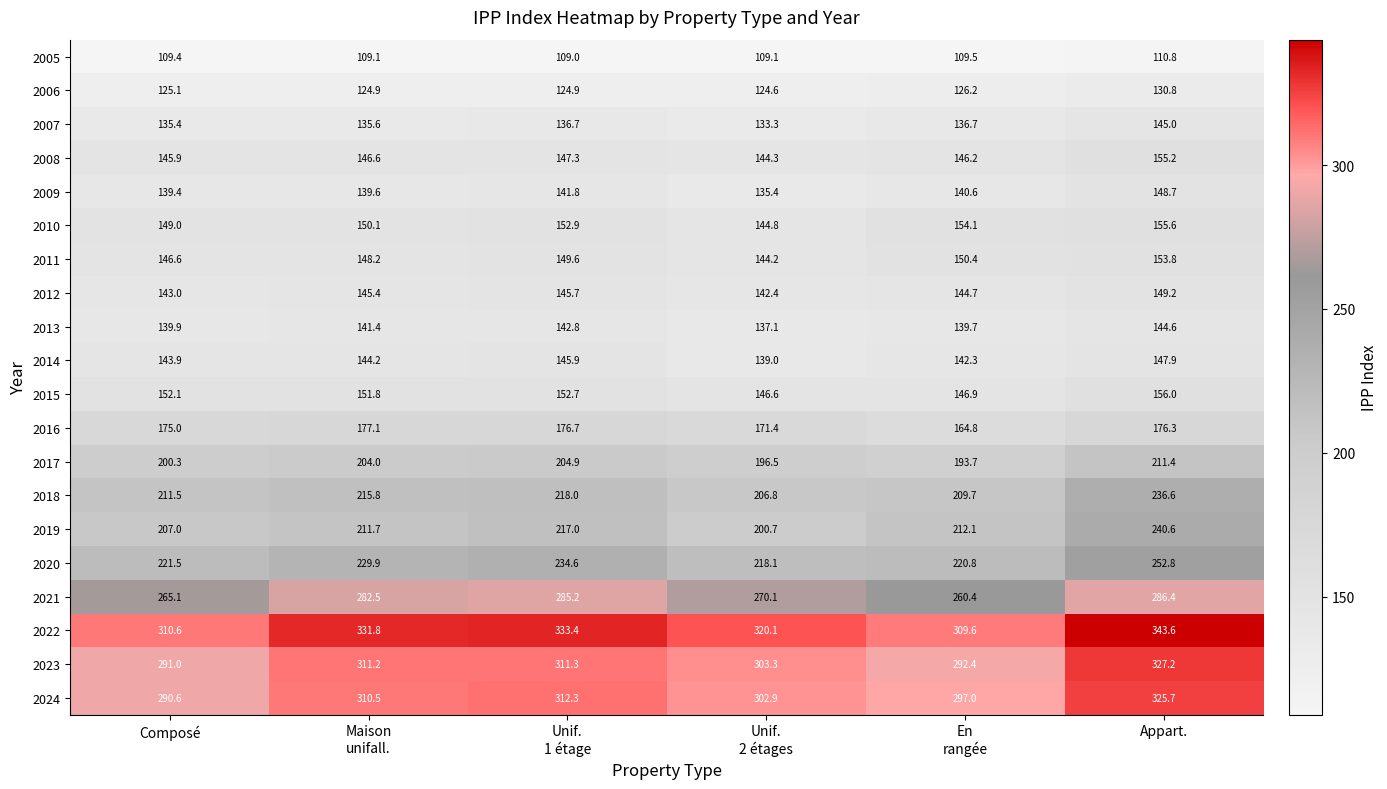

At which category is the sum across all series the highest?

Appart.